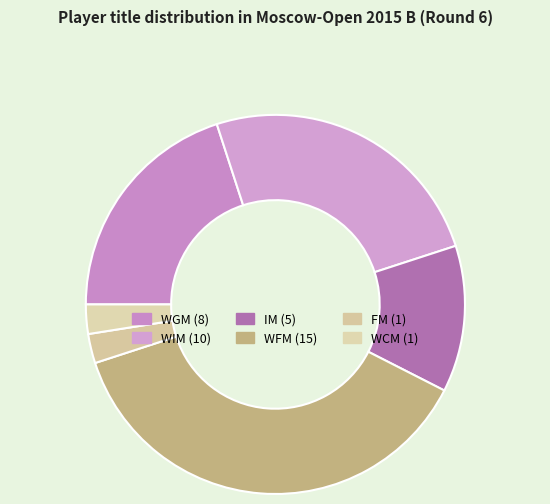

Which has a higher value, IM or WGM?

WGM